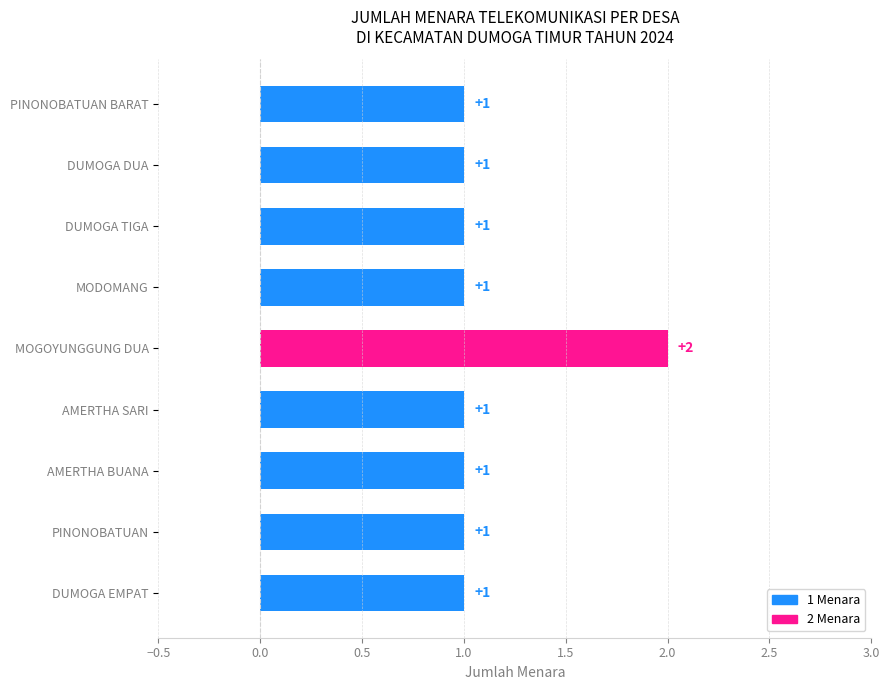

The value at DUMOGA DUA is 0. True or false?

False